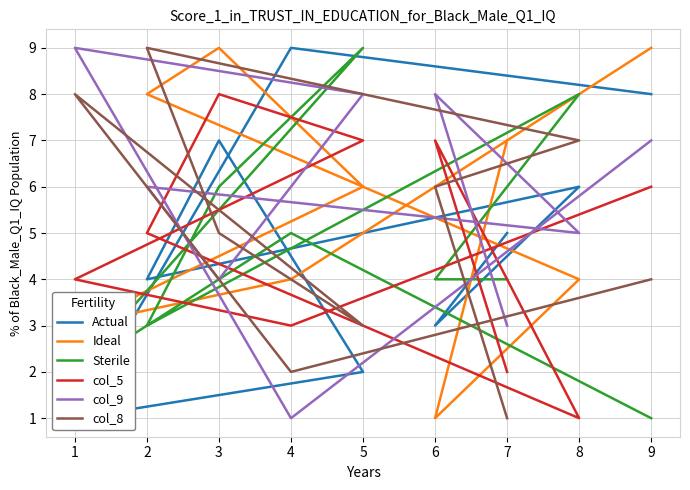

True or false: Sterile and col_9 intersect in this chart.

True